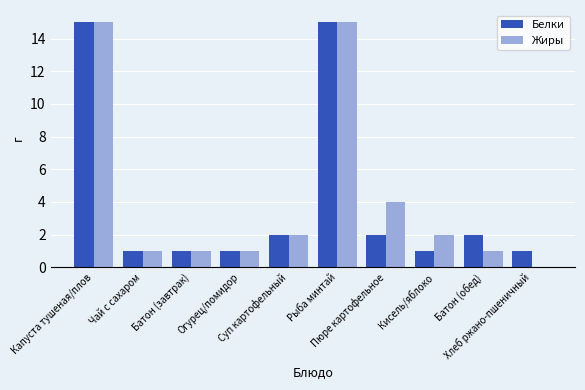

What are all the series names shown in the legend?

Белки, Жиры